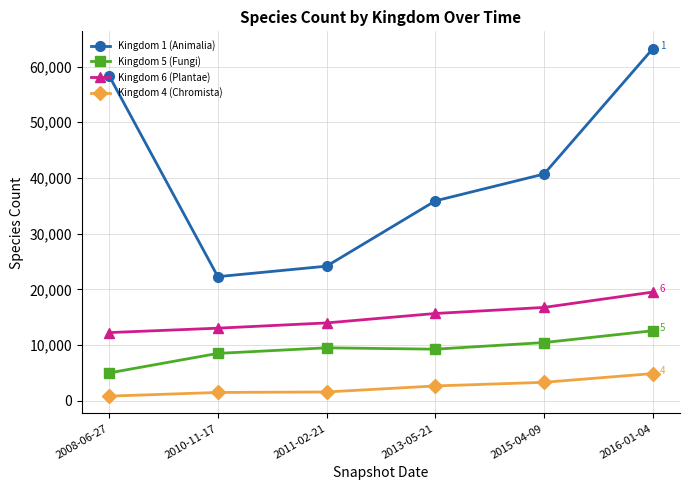

In Kingdom 5 (Fungi), how many points are lower than both neighbors (excluding endpoints)?

1